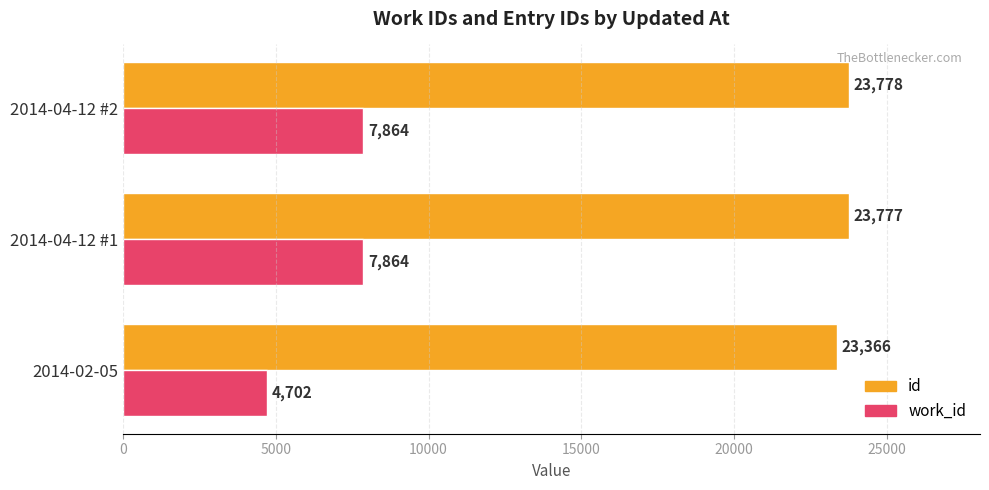

What is the total value across all series at 2014-04-12 #1?

31641